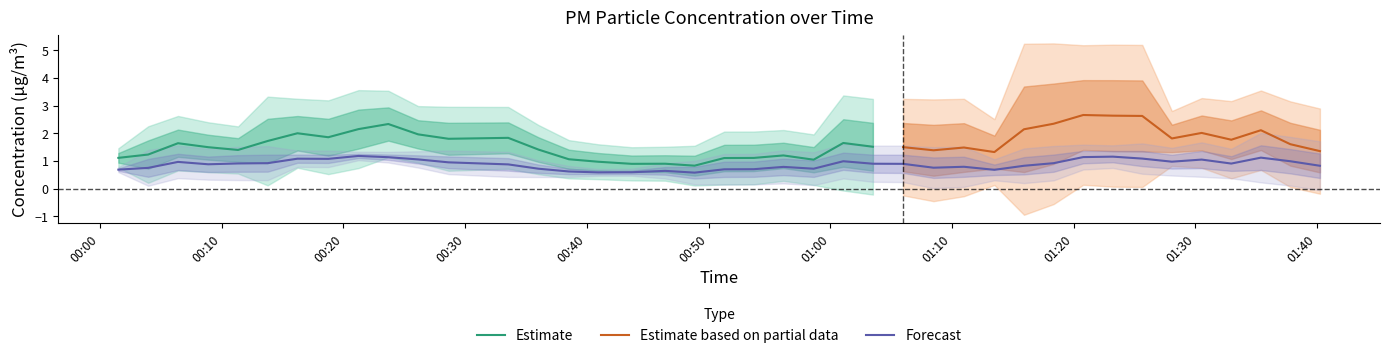

What is the value of the P2 point at the 19th from the left?

0.6